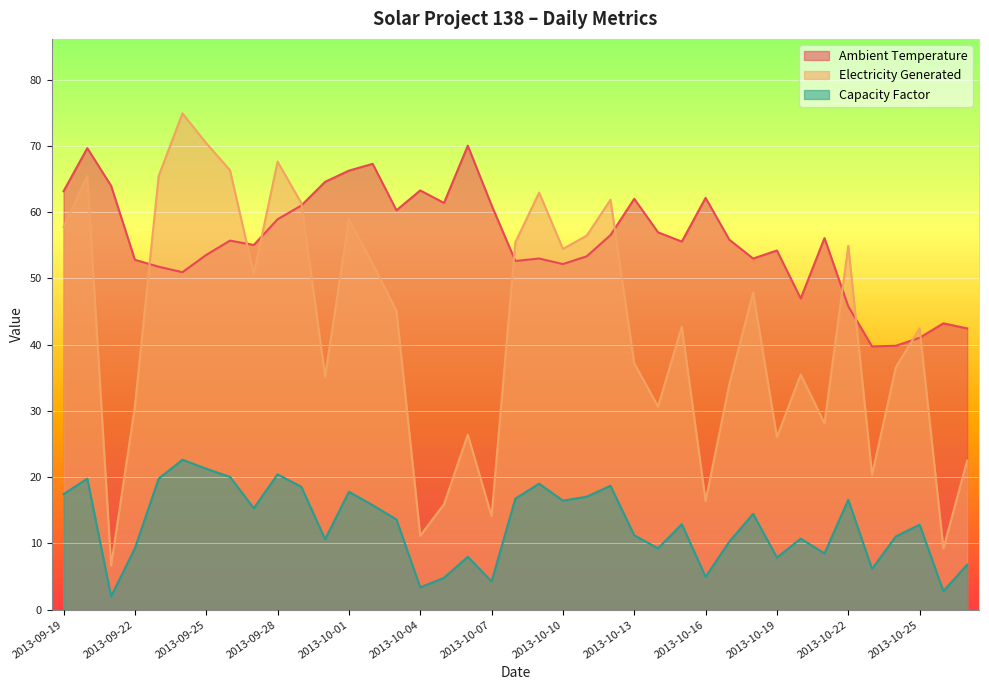

What are all the series names shown in the legend?

Ambient Temperature, Electricity Generated, Capacity Factor